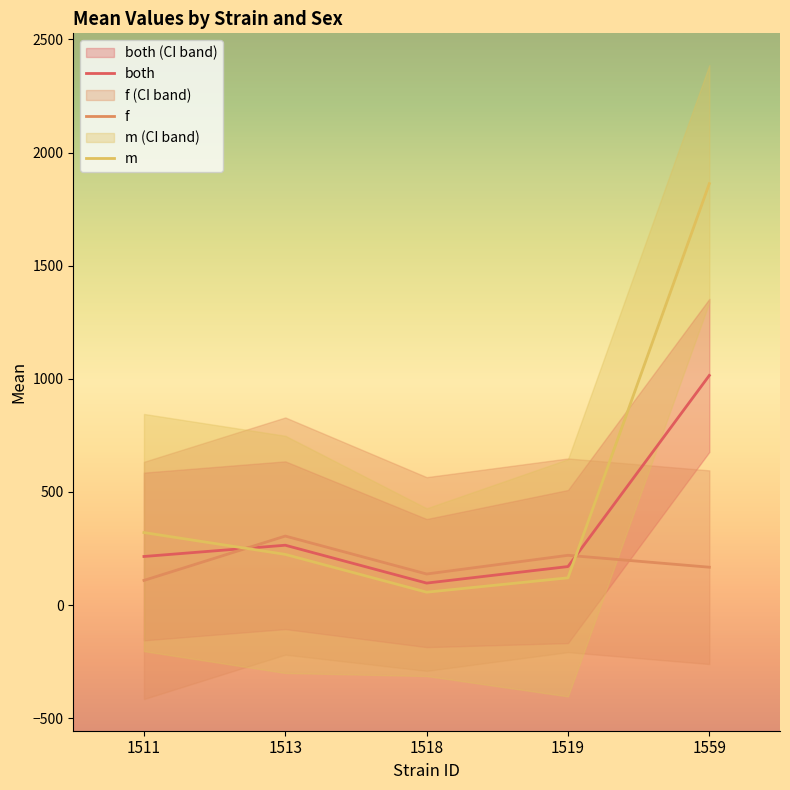

Where does the both series first go above 214?

1511